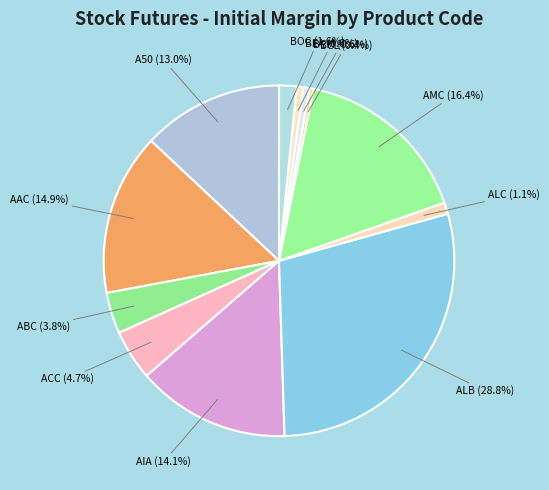

How many slices are in this pie chart?

12